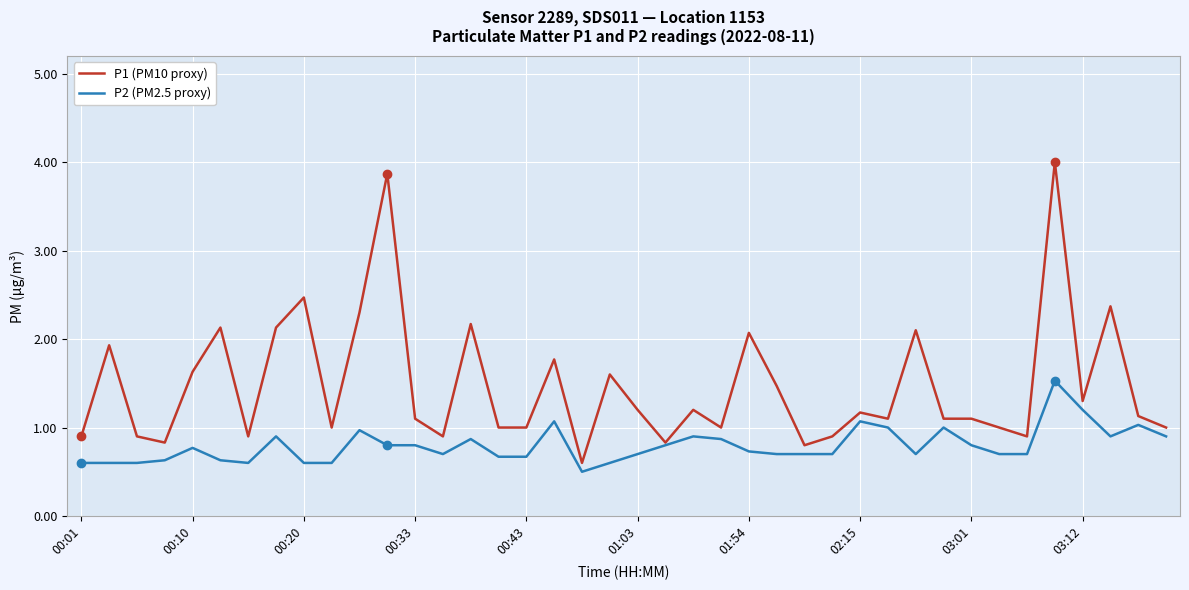

List the series in order of their overall mean, lowest first.

P2 (PM2.5 proxy), P1 (PM10 proxy)